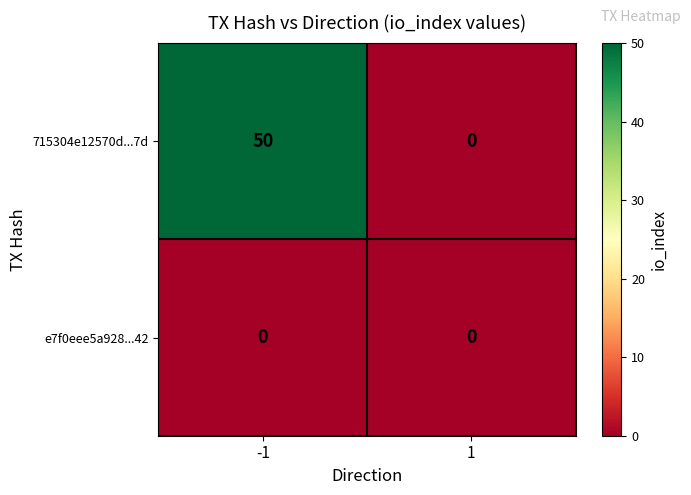

Between -1 and 1, which series saw the biggest shift?

715304e12570d...7d